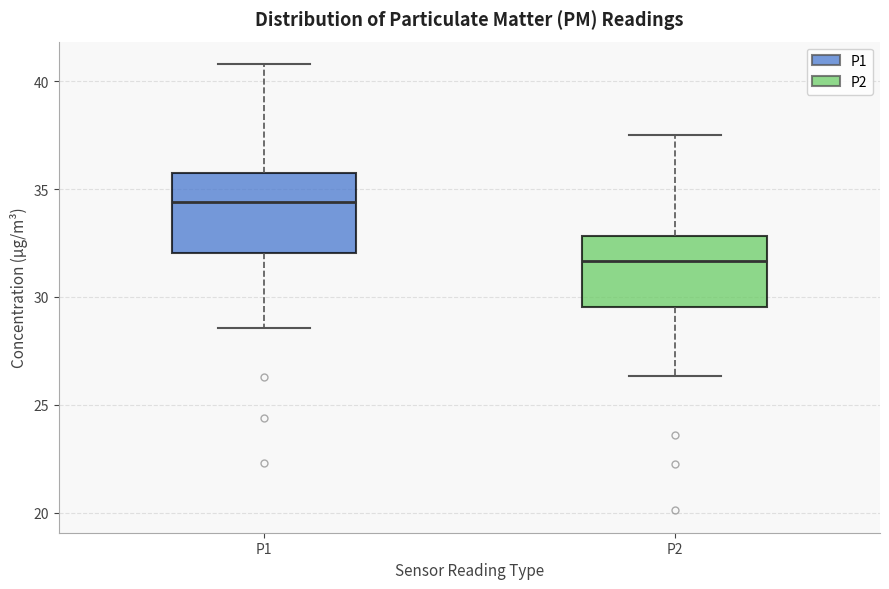

Reading left to right, read every box against the y-axis: the position of its median line, the range the box covers, and the ends of its whiskers. The values are not printed on the chart, so give them approximately, as read against the axis.

P1: median 34.5, box 32.0 to 36.0, whiskers 28.5 to 41.0
P2: median 31.5, box 29.5 to 33.0, whiskers 26.5 to 37.5